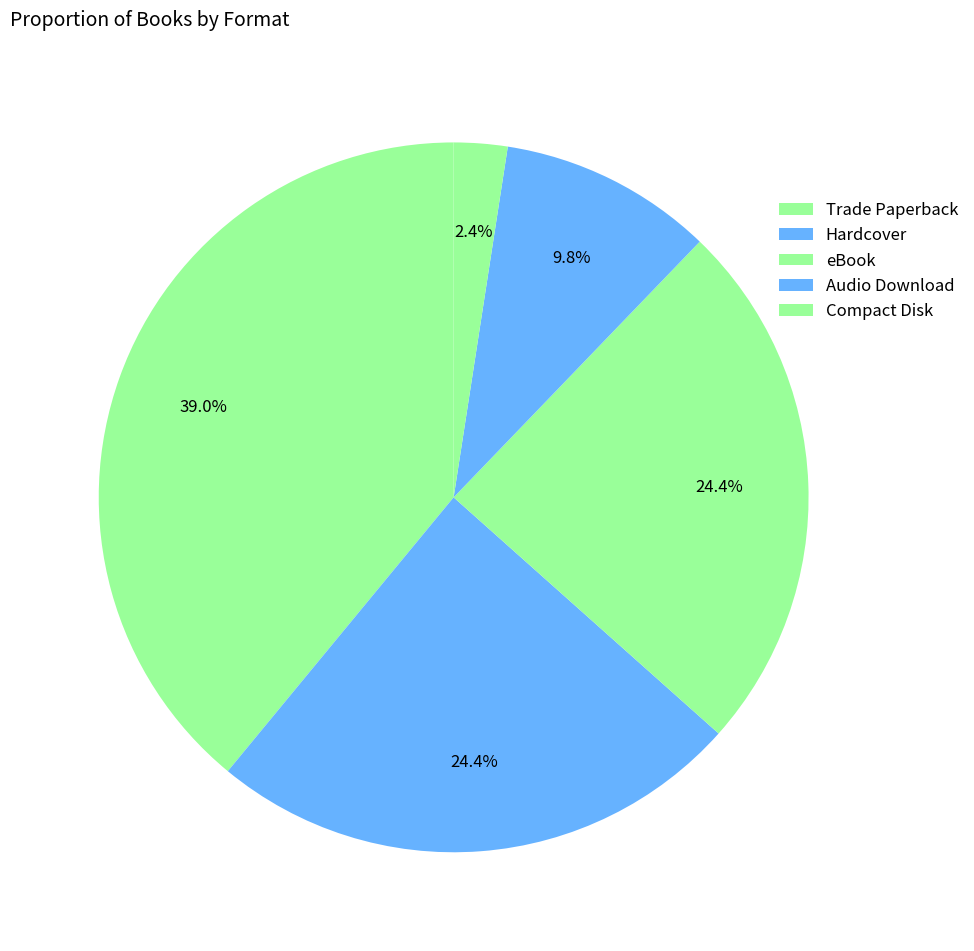

Which category has the biggest portion of the pie?

Trade Paperback